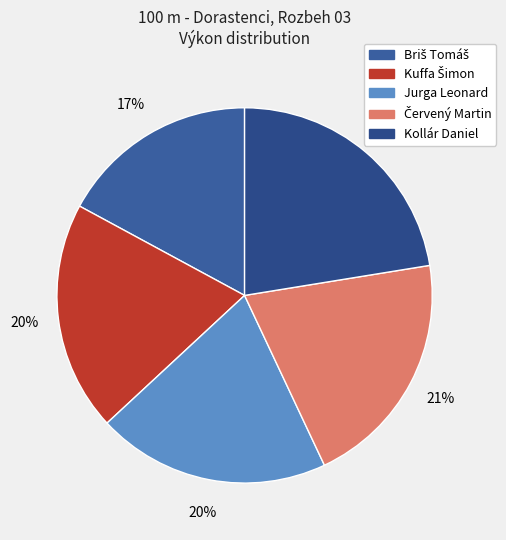

How many slices are in this pie chart?

5